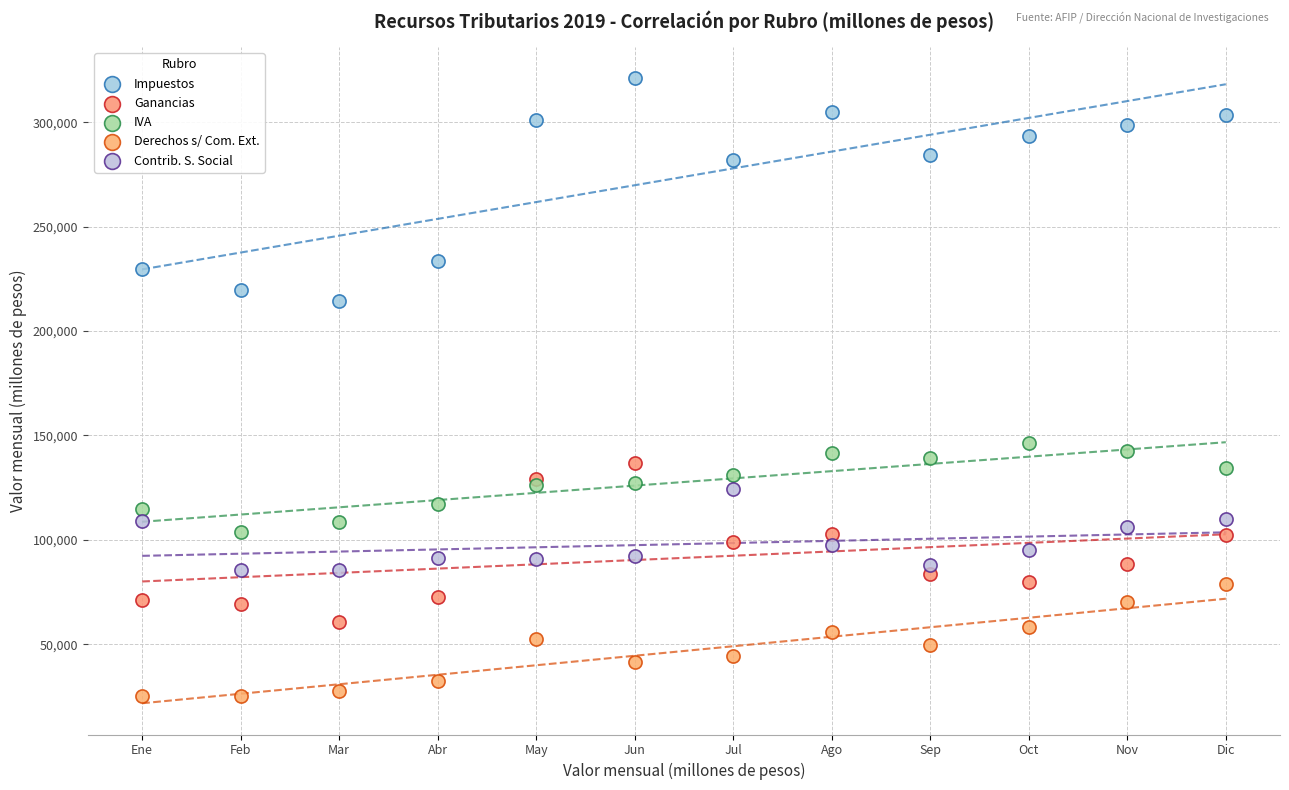

Across all series, what Y value is closest to 173124?

146251.0